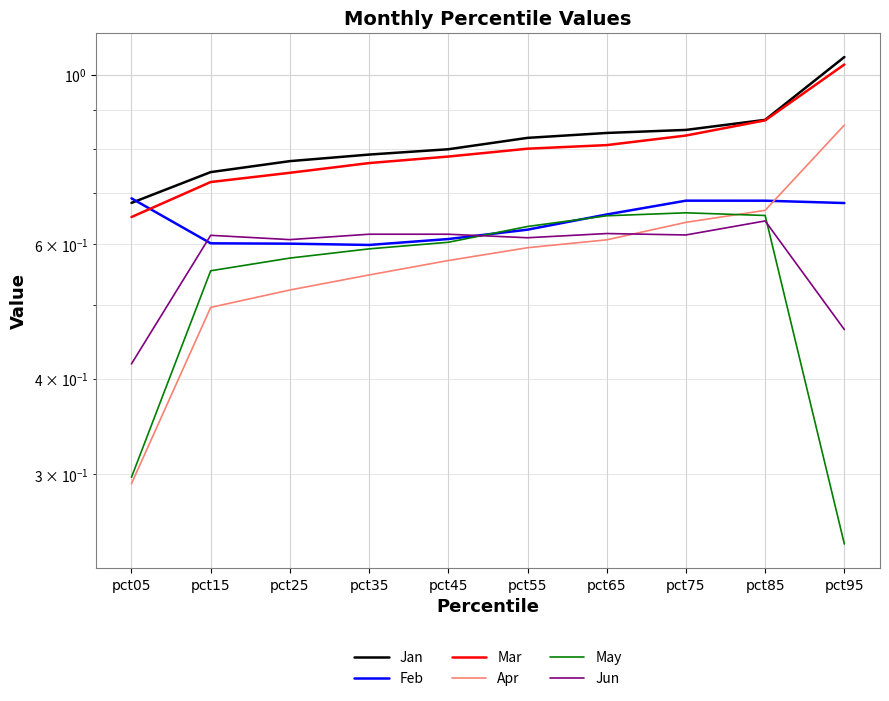

Reading left to right, extract all data points from this chart.

Jan: pct05=0.7	pct15=0.7	pct25=0.8	pct35=0.8	pct45=0.8	pct55=0.8	pct65=0.8	pct75=0.8	pct85=0.9	pct95=1.1
Feb: pct05=0.7	pct15=0.6	pct25=0.6	pct35=0.6	pct45=0.6	pct55=0.6	pct65=0.7	pct75=0.7	pct85=0.7	pct95=0.7
Mar: pct05=0.7	pct15=0.7	pct25=0.7	pct35=0.8	pct45=0.8	pct55=0.8	pct65=0.8	pct75=0.8	pct85=0.9	pct95=1.0
Apr: pct05=0.3	pct15=0.5	pct25=0.5	pct35=0.5	pct45=0.6	pct55=0.6	pct65=0.6	pct75=0.6	pct85=0.7	pct95=0.9
May: pct05=0.3	pct15=0.6	pct25=0.6	pct35=0.6	pct45=0.6	pct55=0.6	pct65=0.7	pct75=0.7	pct85=0.7	pct95=0.2
Jun: pct05=0.4	pct15=0.6	pct25=0.6	pct35=0.6	pct45=0.6	pct55=0.6	pct65=0.6	pct75=0.6	pct85=0.6	pct95=0.5